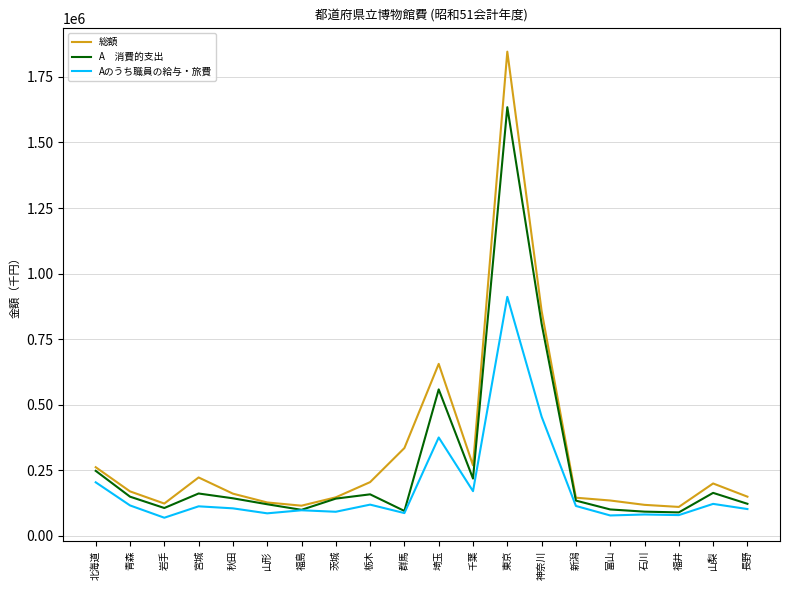

What is the minimum value shown in the chart?

68976